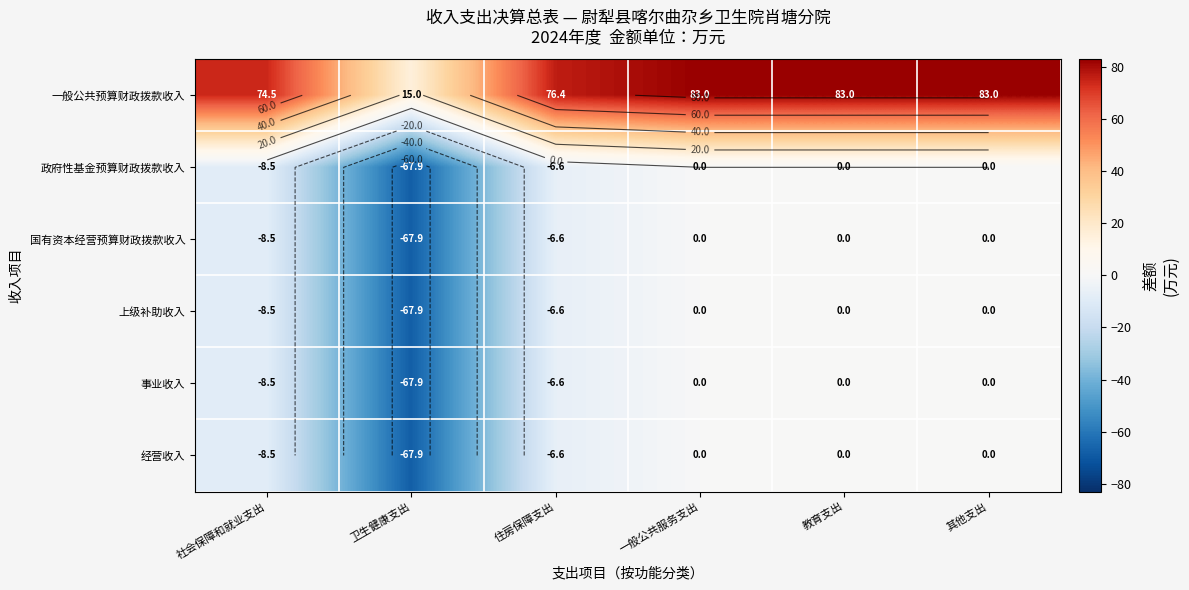

True or false: 事业收入 has a value of -4.8 at 社会保障和就业支出.

False